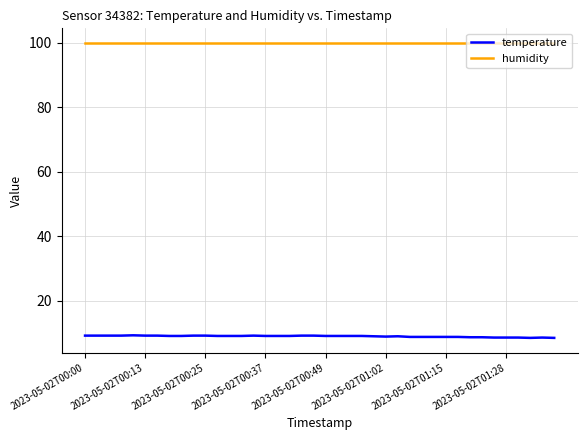

True or false: humidity and temperature cross at least once.

False